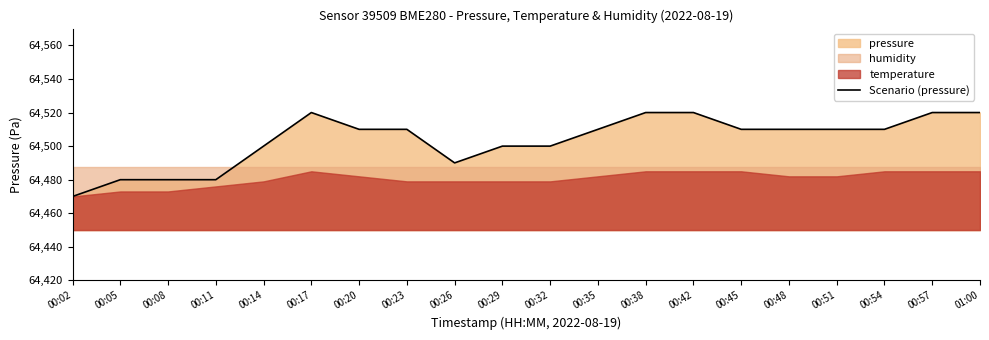

Between 00:11 and 00:57, which is larger?

00:57